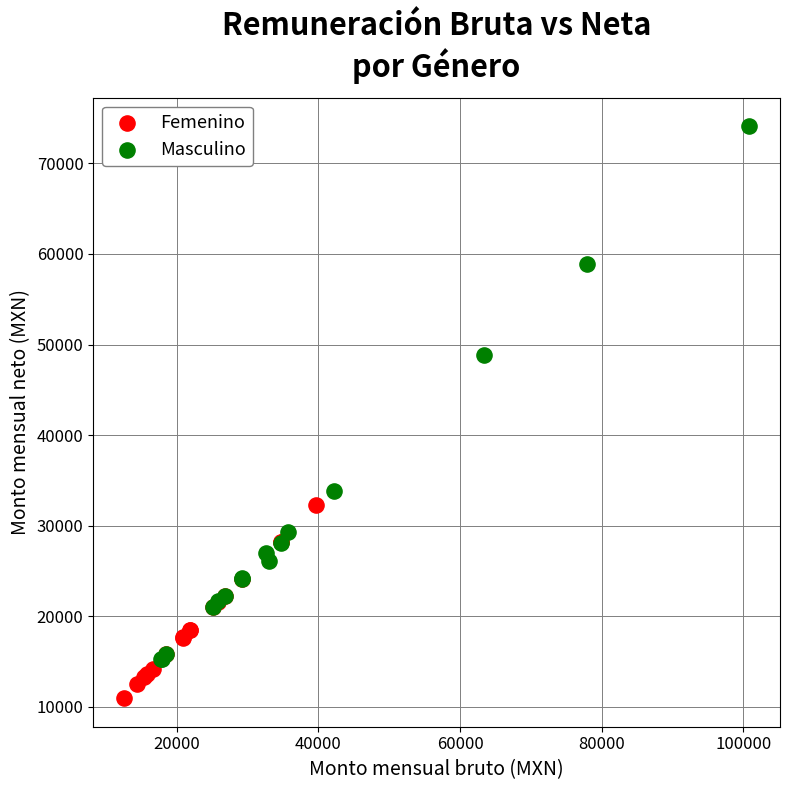

Which series reaches the maximum Y coordinate?

Masculino